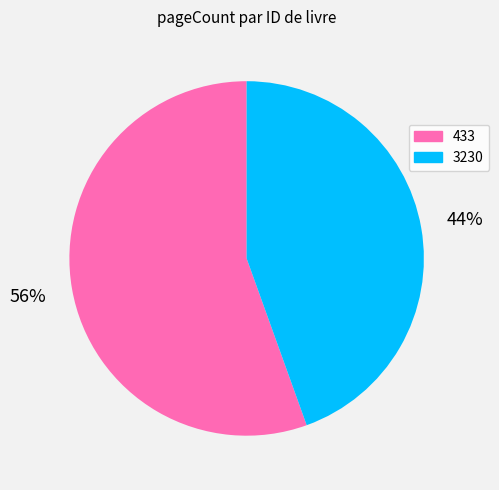

Which has a higher value, 3230 or 433?

433